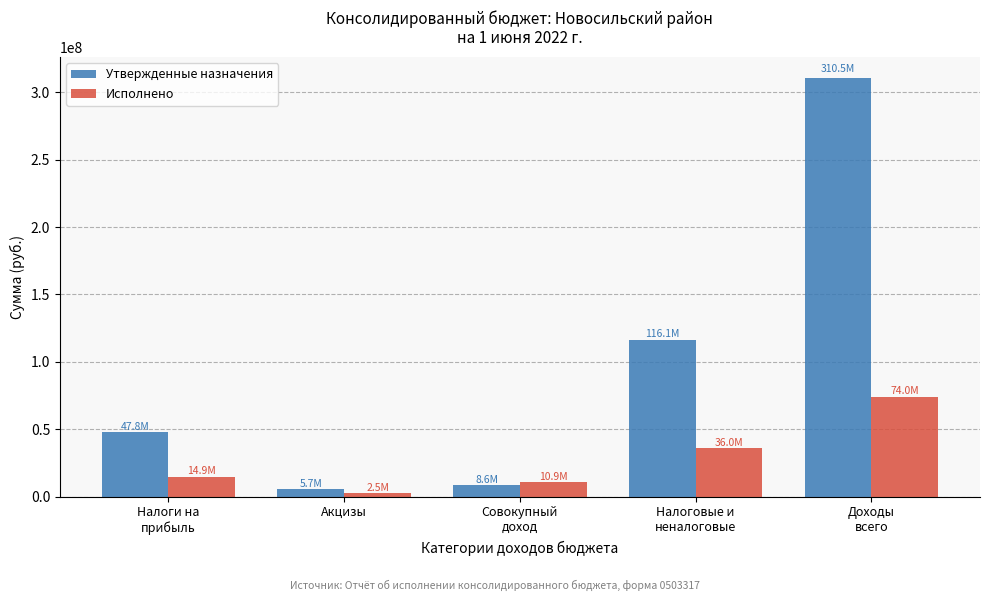

Reading left to right, what are all the values shown in this chart?

Утвержденные назначения: 47823000.0	5698180.0	8606000.0	116103080.0	310500584.4
Исполнено: 14853881.3	2546041.5	10871385.8	36008954.6	73974406.8